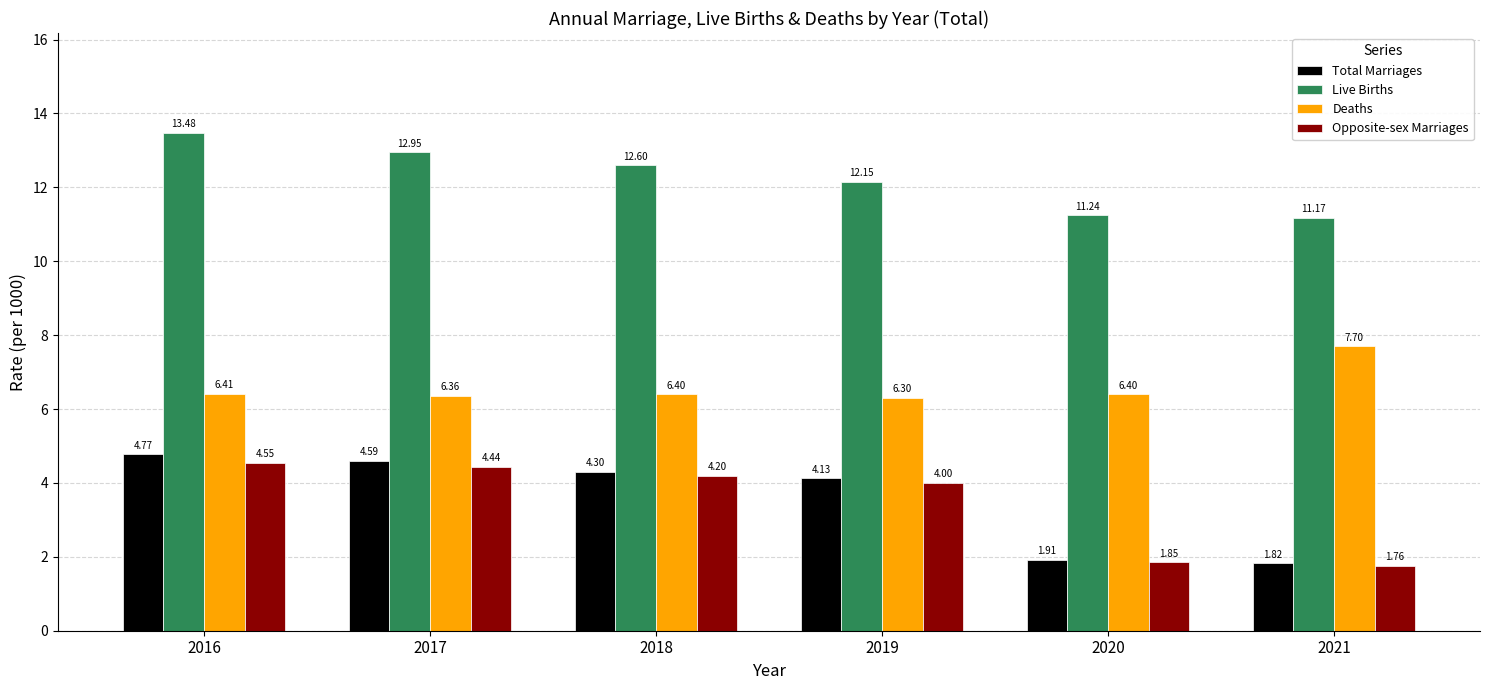

What is the value of the Live Births bar at the 5th from the left?

11.2